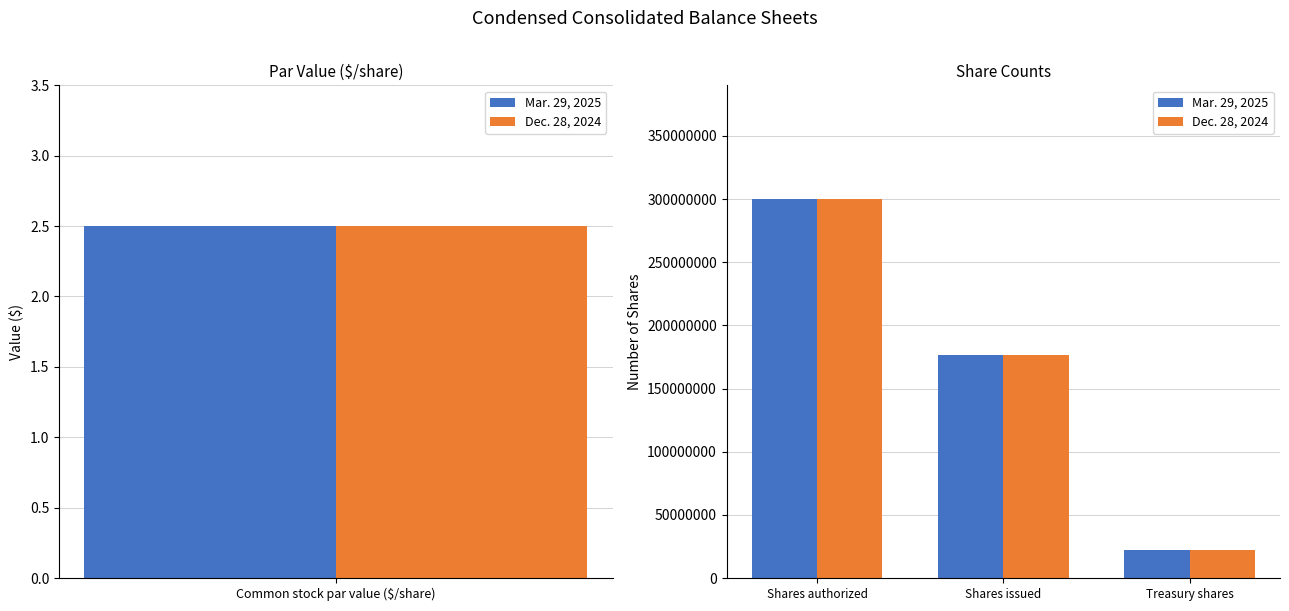

Count the number of data series in this chart.

2